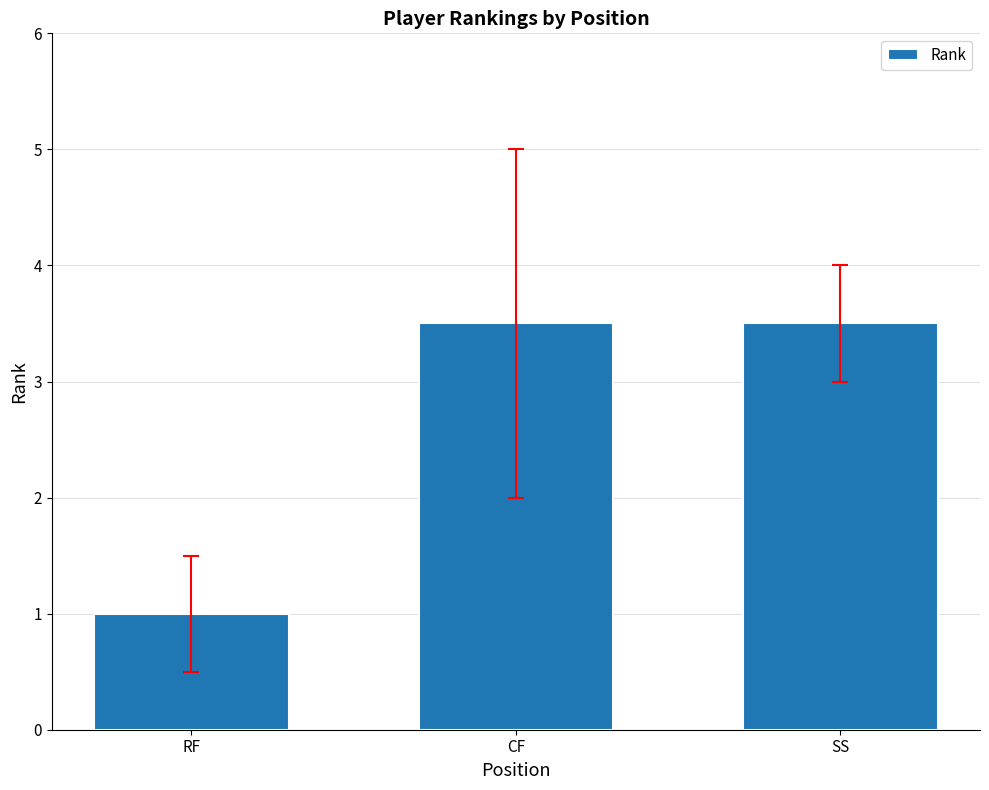

What is the minimum value shown in the chart?

1.0